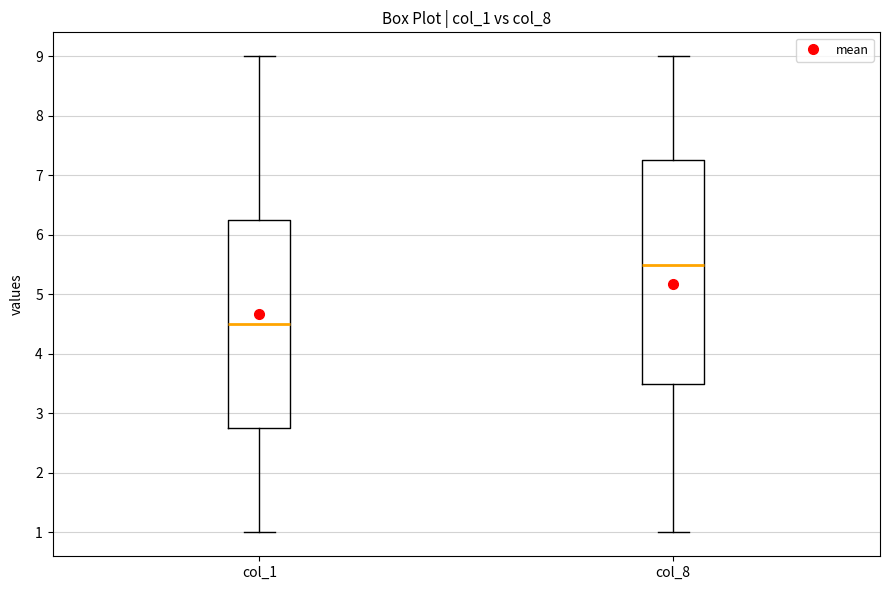

Reading left to right, transcribe this box plot: for each box, give where its median line is, the range the box spans, and where its two whiskers end, as read against the y-axis. The values are not printed on the chart, so give them approximately, as read against the axis.

col_1: median 4.5, box 2.8 to 6.3, whiskers 1.0 to 9.0
col_8: median 5.5, box 3.5 to 7.3, whiskers 1.0 to 9.0